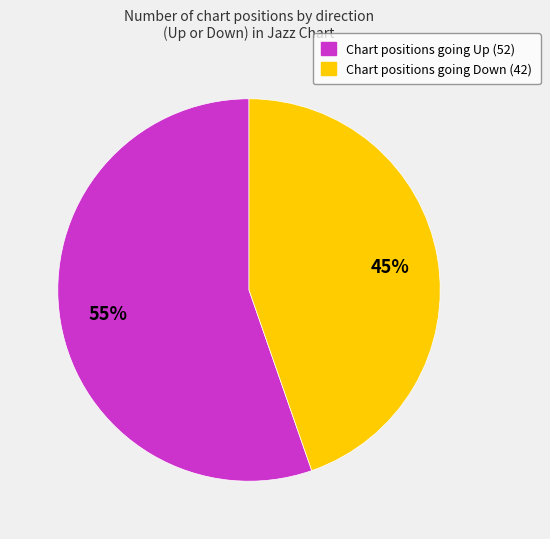

Is there any slice that represents more than half of the pie?

Yes